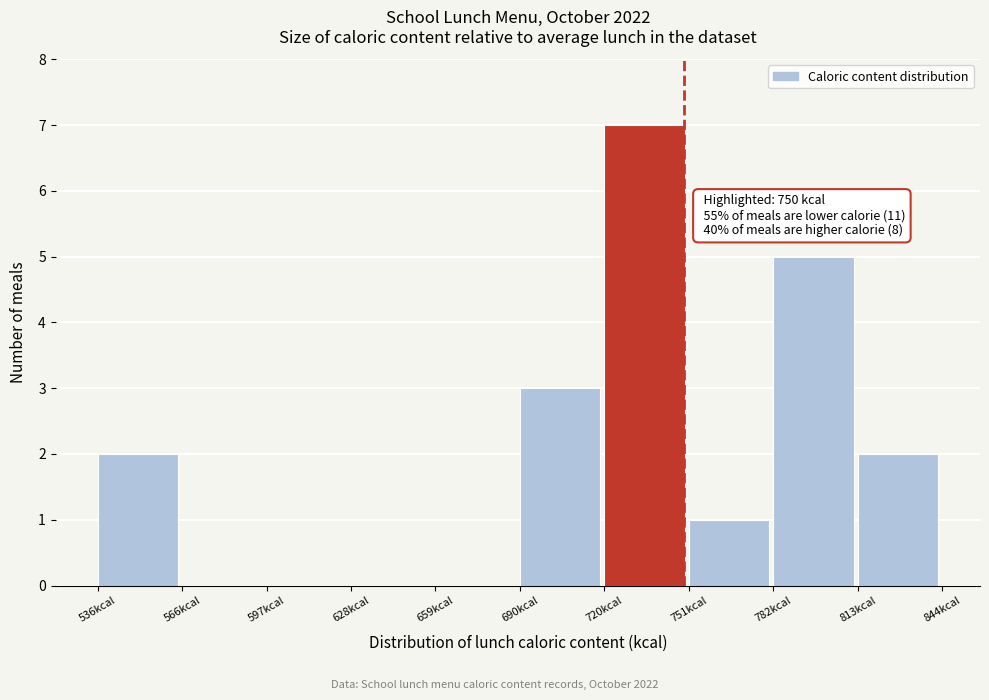

Over which range of the x-axis is the bar tallest?

720 to 750